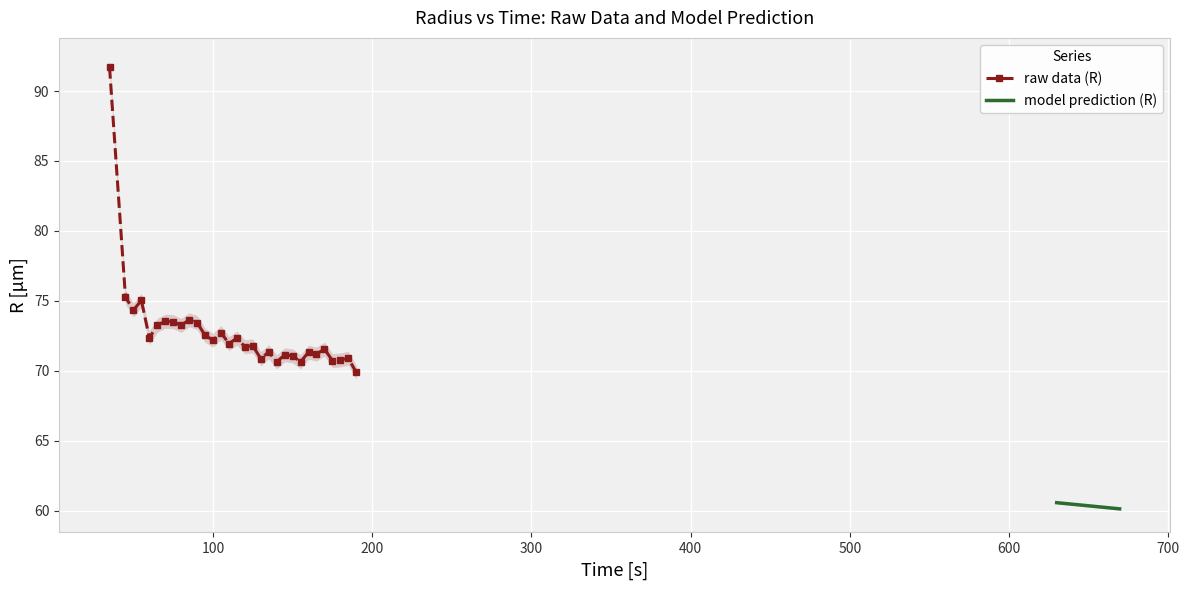

What is the value of the raw data (R) point at the 11th from the left?

73.4